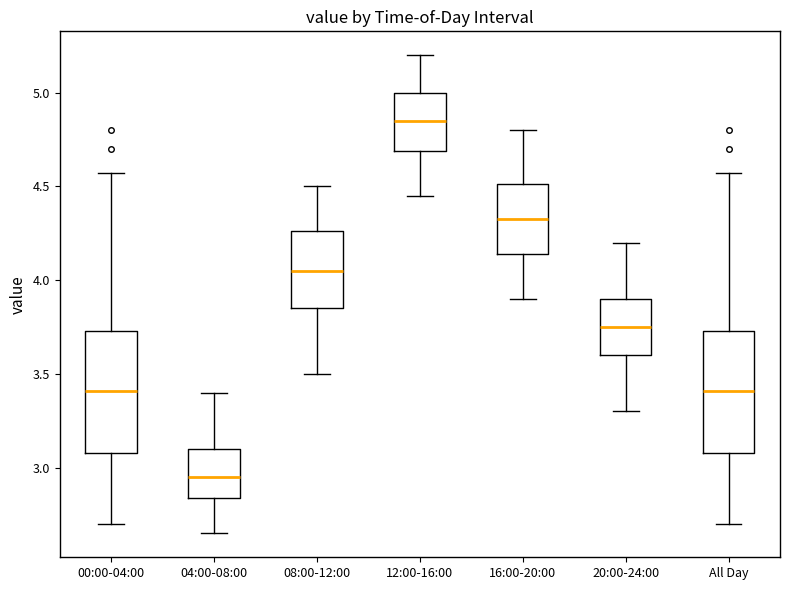

Where does the upper whisker of the box for 04:00-08:00 end on the y-axis? The values are not printed on the chart, so give them approximately, as read against the axis.

3.40